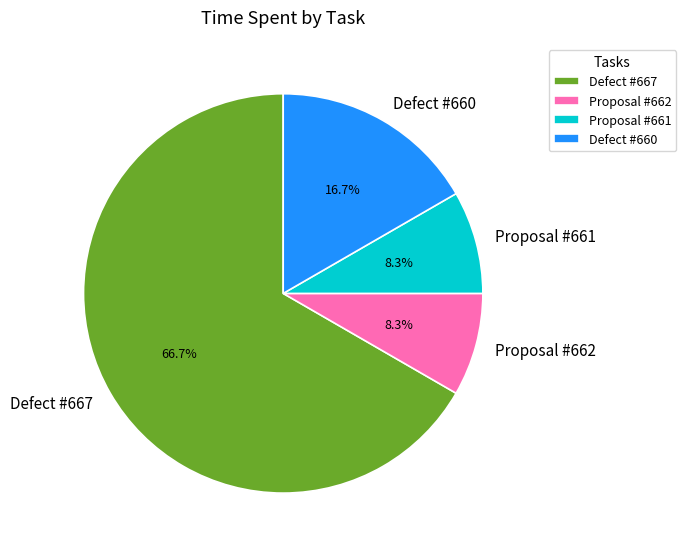

Is there any slice that represents more than half of the pie?

Yes